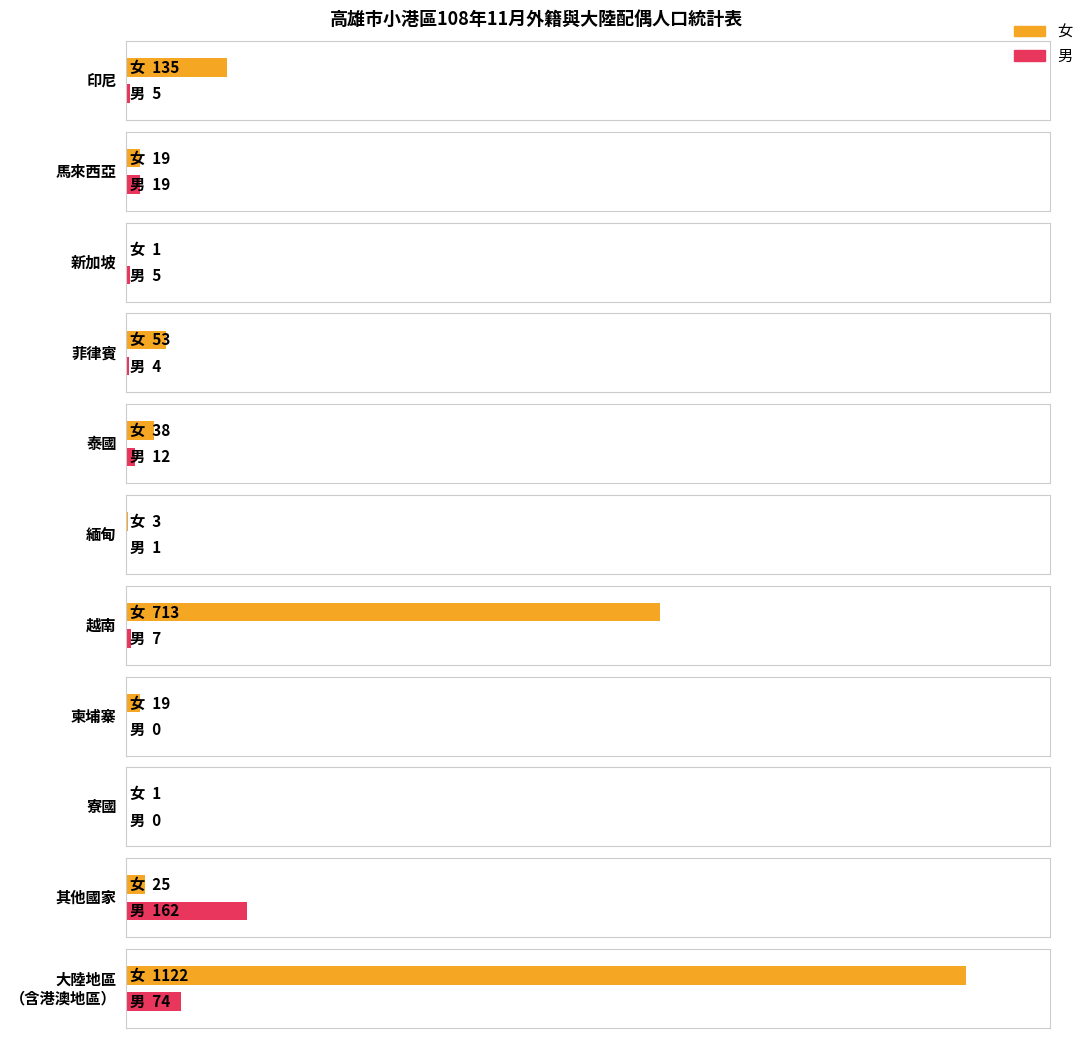

Reading left to right, list all the values displayed in this chart.

男: 5	19	5	4	12	1	7	0	0	162	74
女: 135	19	1	53	38	3	713	19	1	25	1122